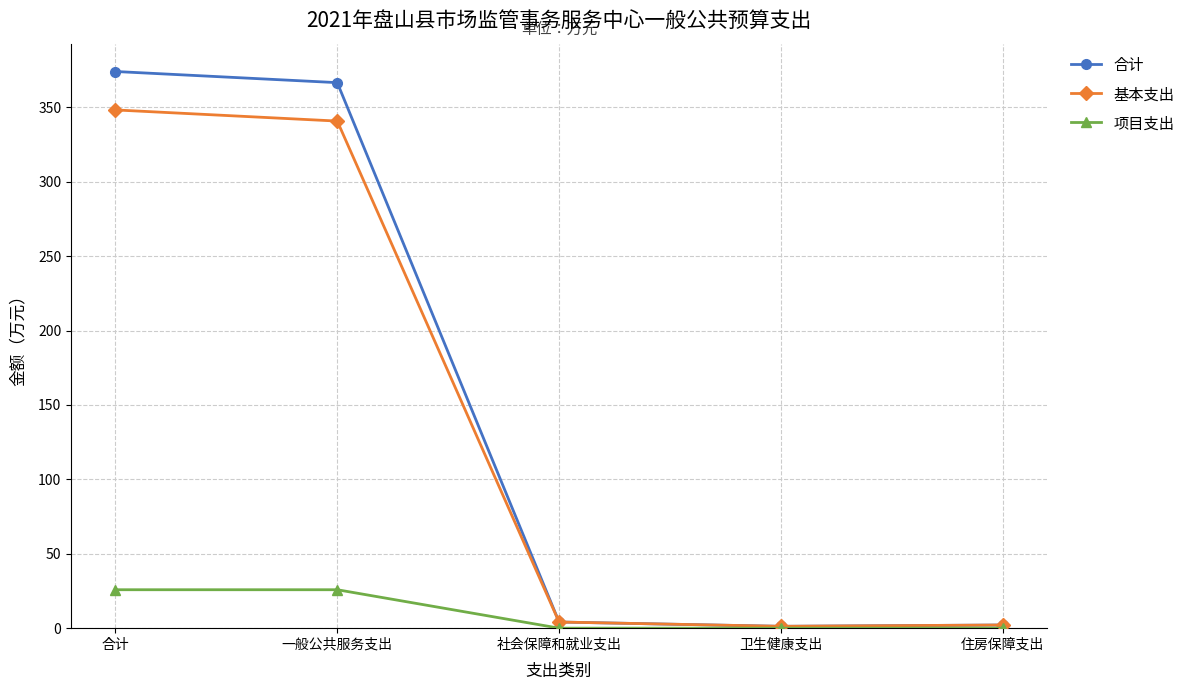

At how many categories does at least one series exceed 75?

2